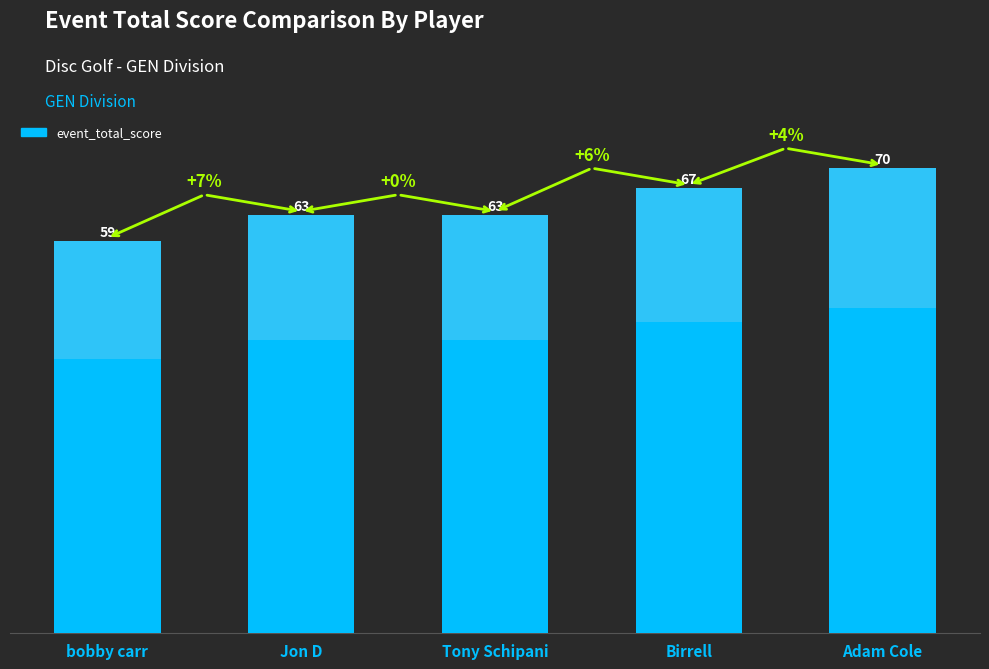

What is the greatest value displayed?

70